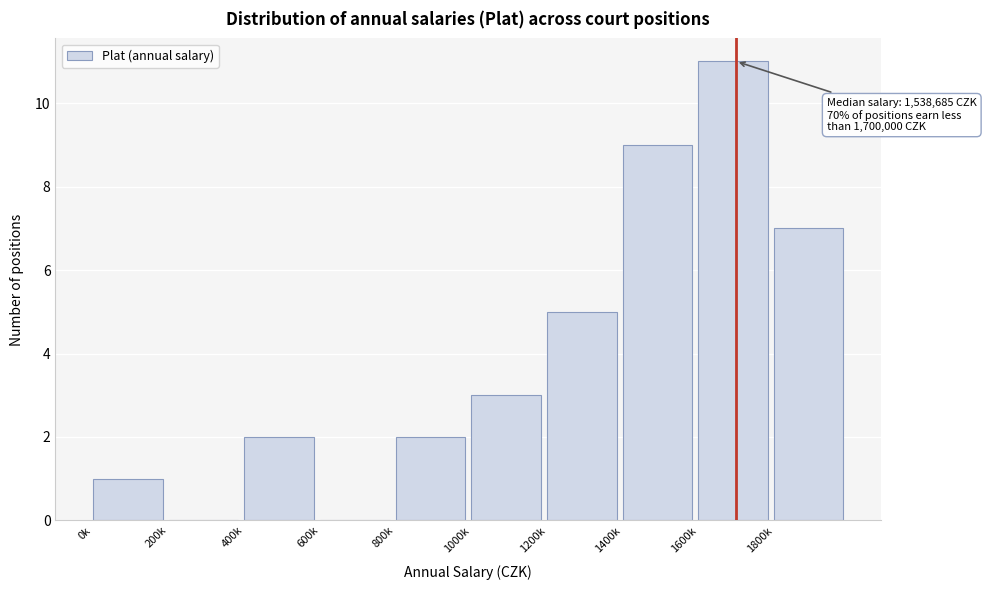

Reading right to left, what are all the values shown in this chart?

1800k=7	1600k=11	1400k=9	1200k=5	1000k=3	800k=2	600k=0	400k=2	200k=0	0k=1